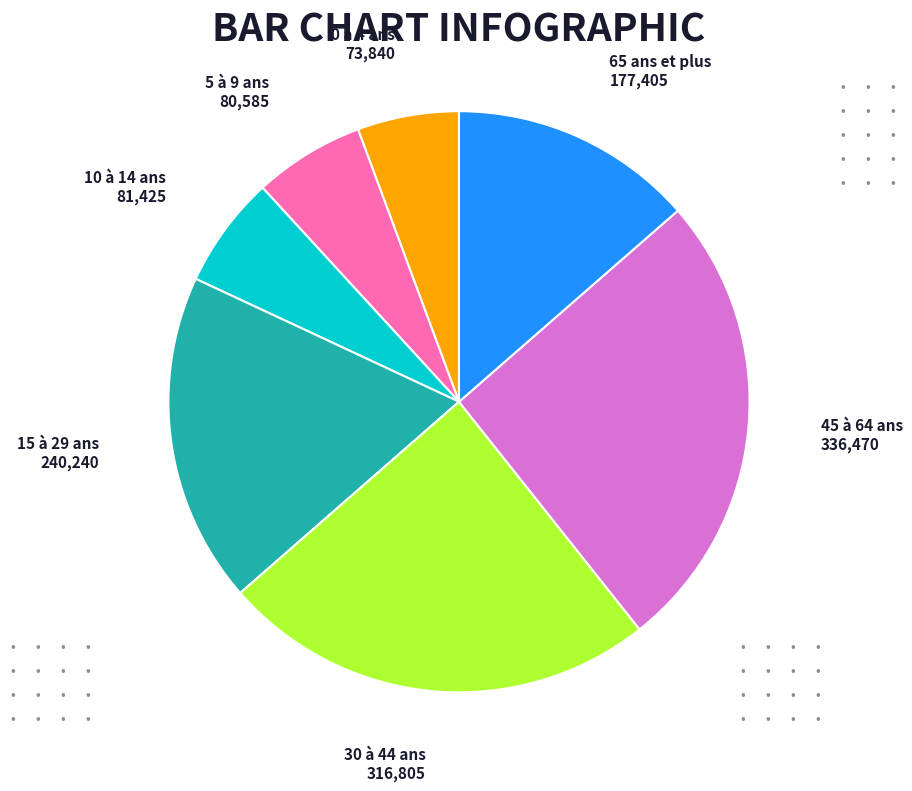

Is there any slice that represents more than half of the pie?

No